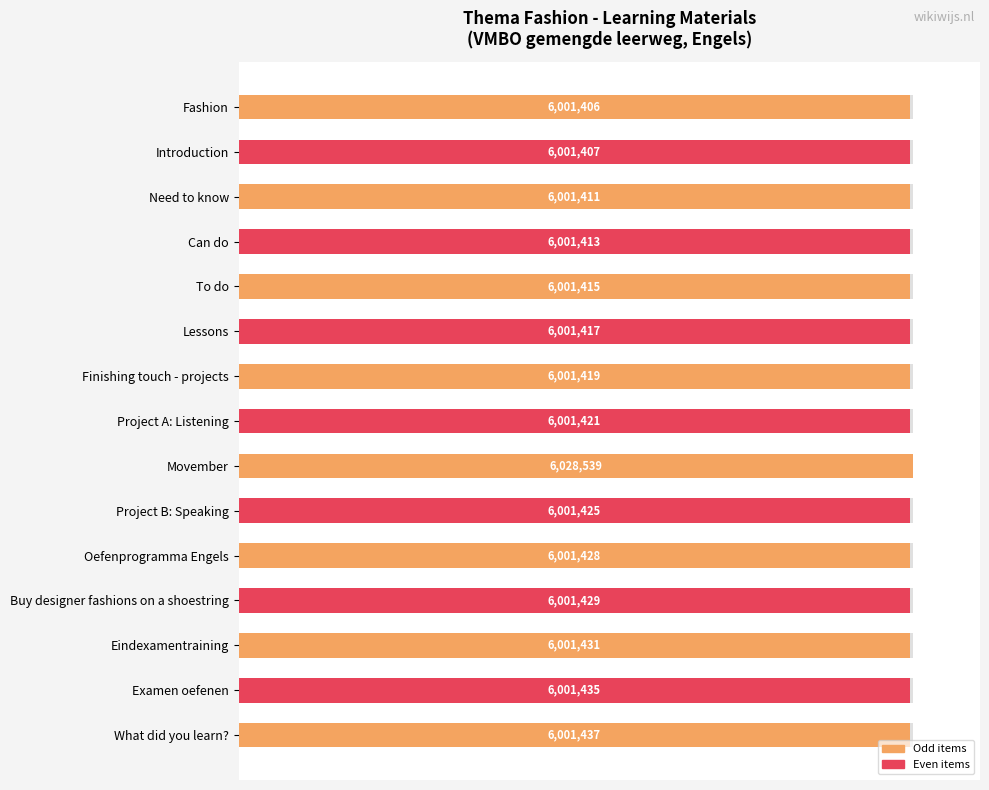

True or false: the data shows 164.1 at Lessons.

False